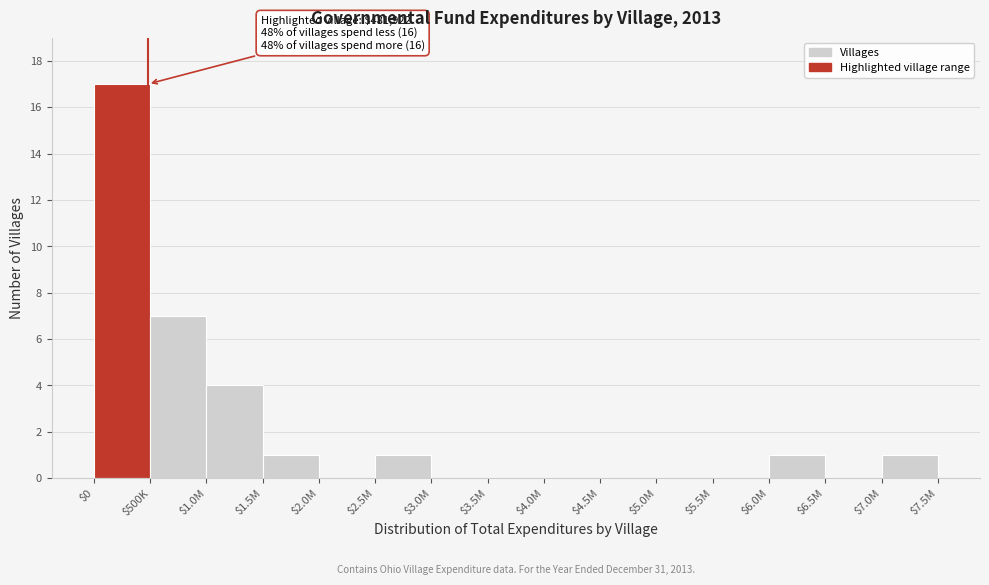

The chart shows a value of 3 at $500K. True or false?

False